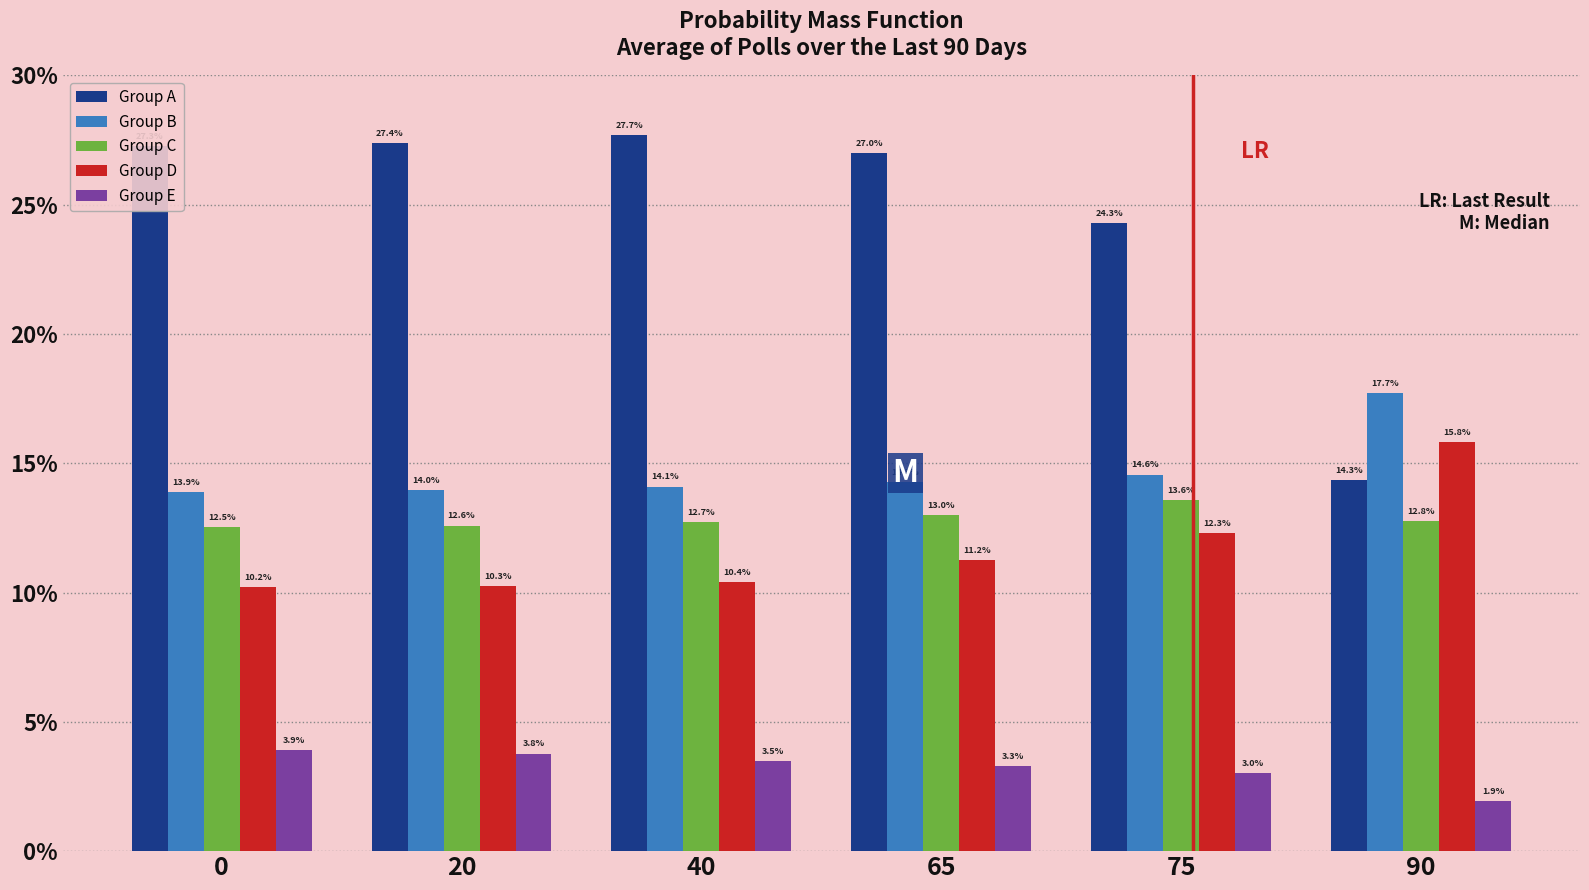

Which series has the largest total across all categories?

Group A